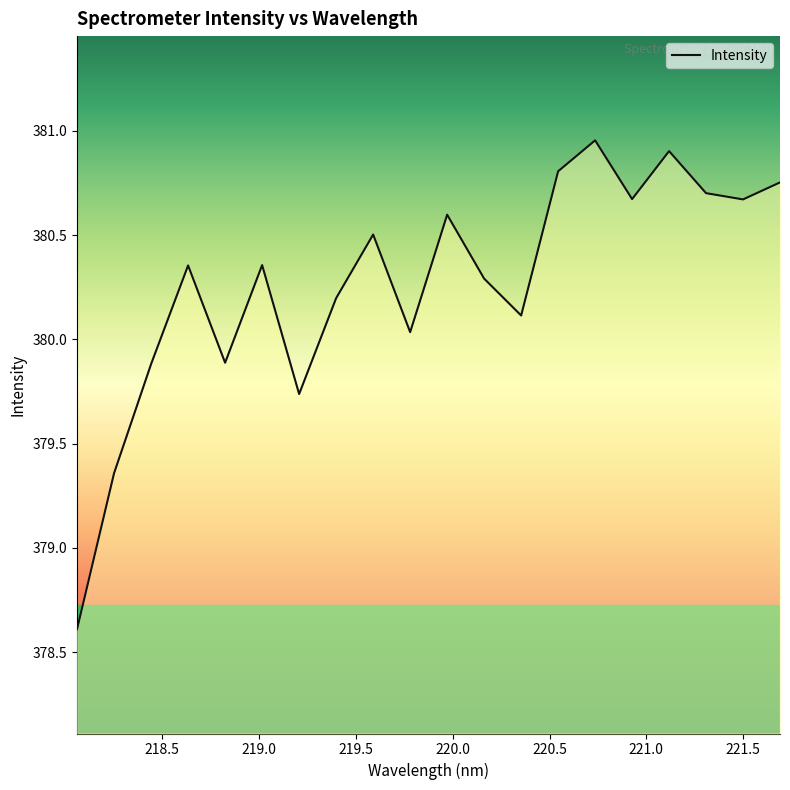

What is the smallest value displayed?

378.6